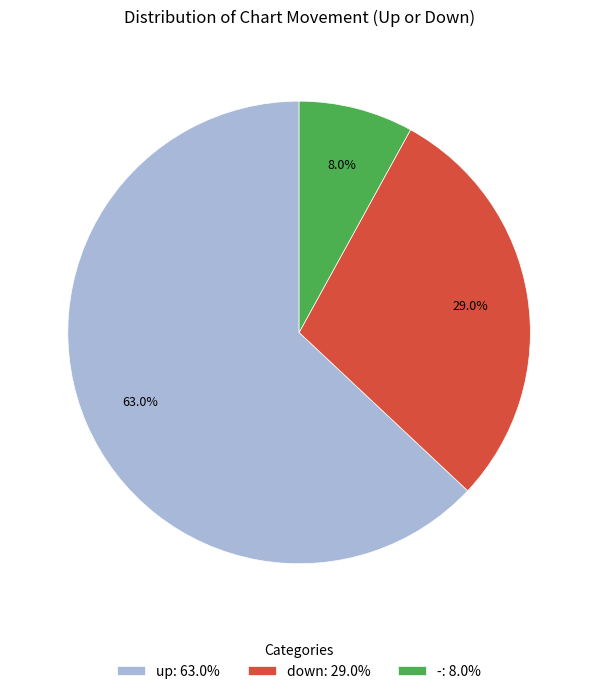

Which category has the biggest portion of the pie?

up